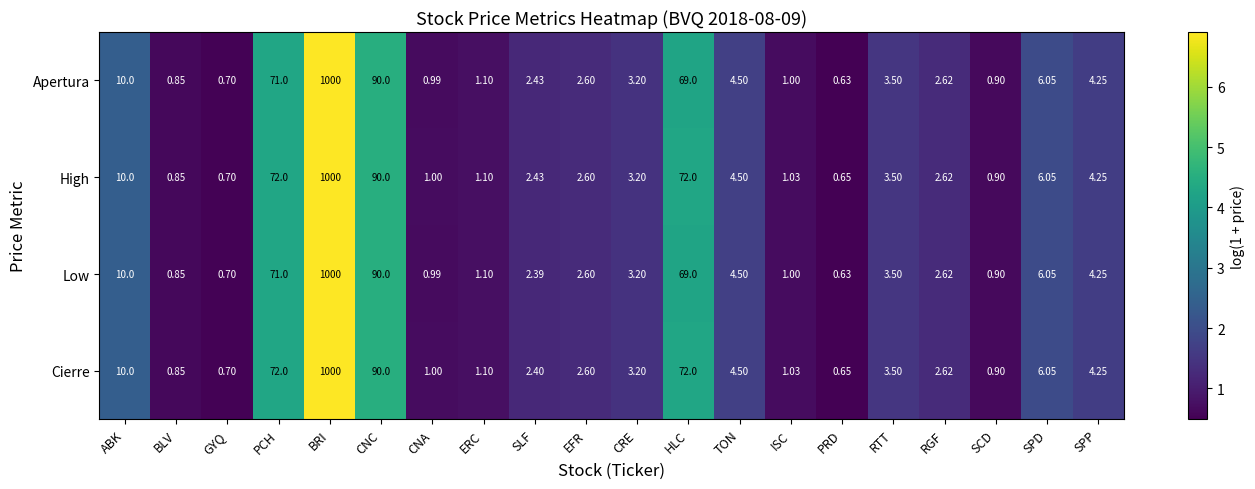

Where is Cierre nearest to the value 500?

CNC